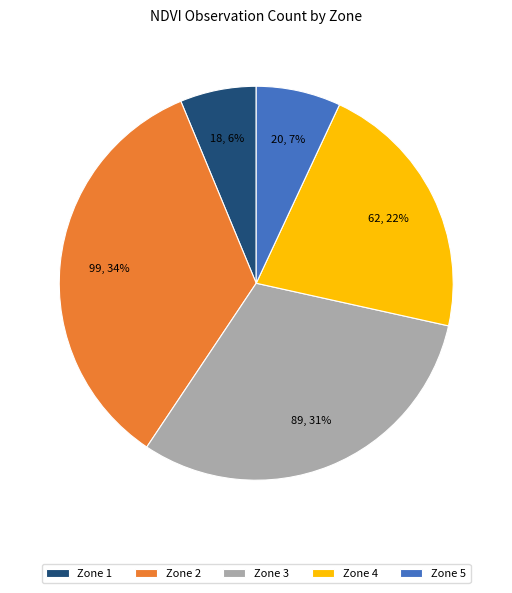

Between Zone 3 and Zone 5, which is larger?

Zone 3